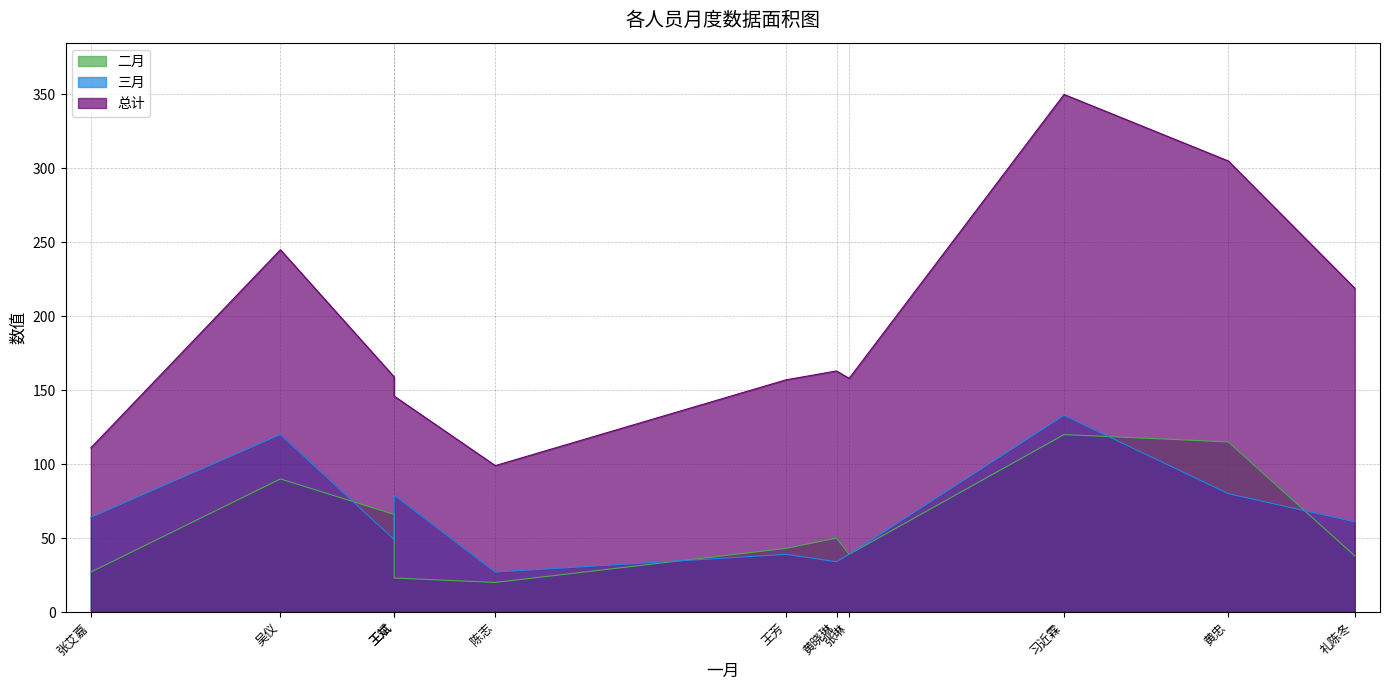

What is the minimum value for 二月?

20